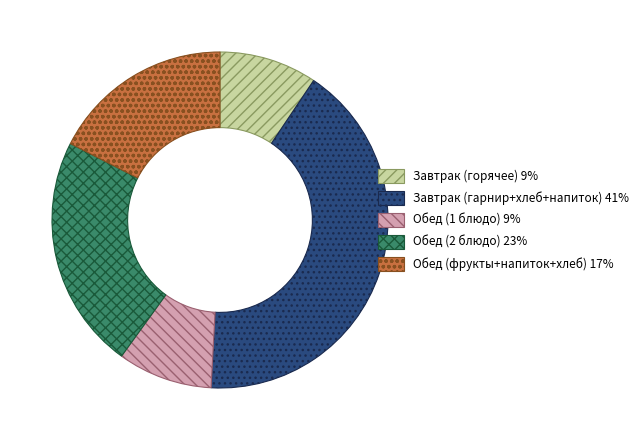

Is Завтрак (горячее) 9% the majority of the pie?

No